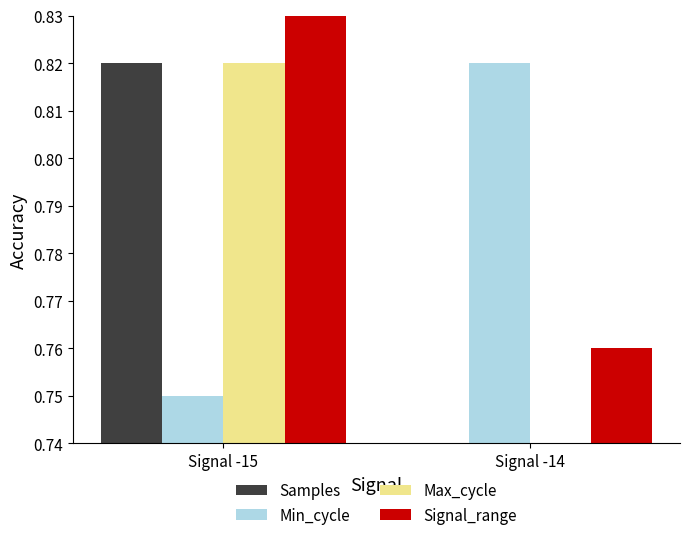

What is the value of the Signal_range bar at the 1st from the left?

0.8